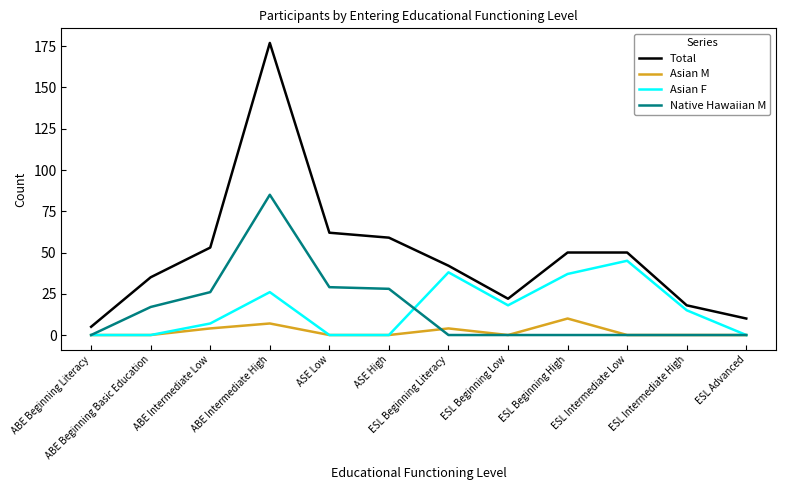

True or false: Asian M and Total cross at least once.

False